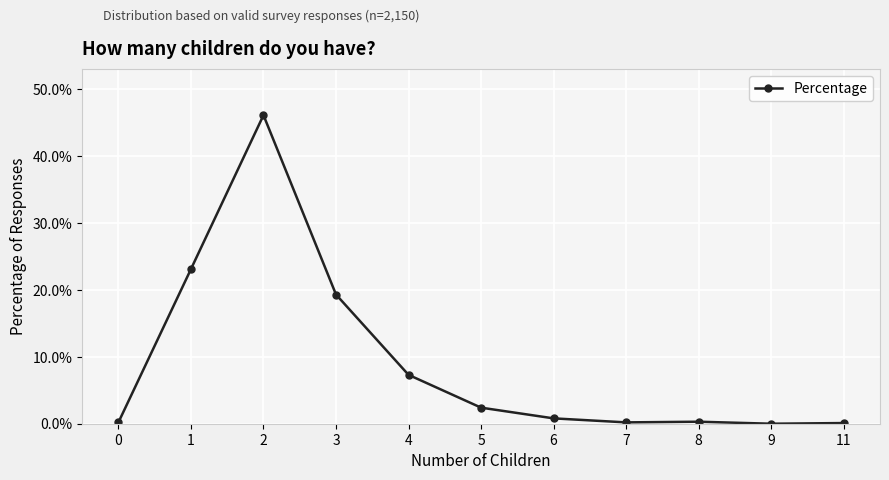

How many interior local peaks (higher than both neighbors) does the data have?

2